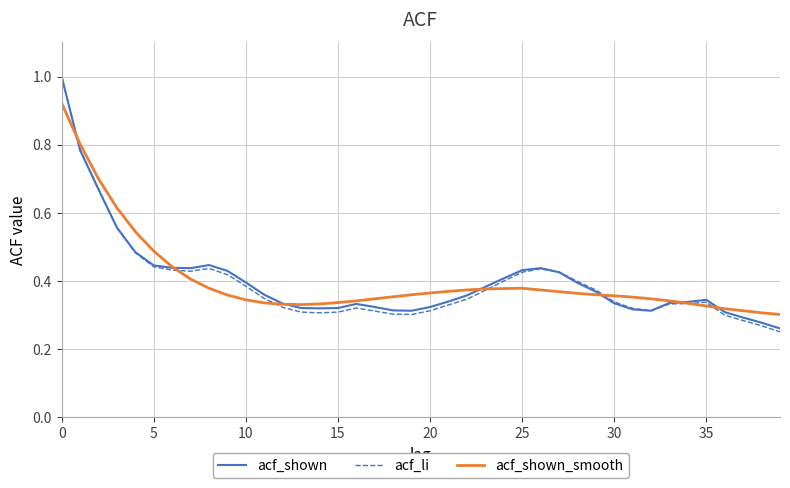

Which series has the largest range (max minus min)?

acf_li